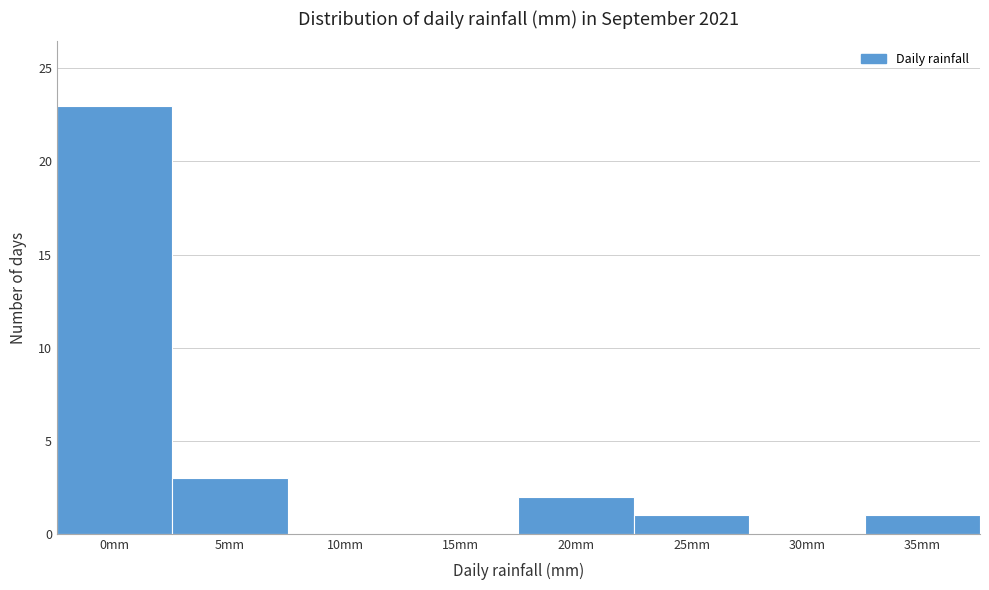

Reading left to right, transcribe all the data shown in this chart.

0mm=23	5mm=3	10mm=0	15mm=0	20mm=2	25mm=1	30mm=0	35mm=1